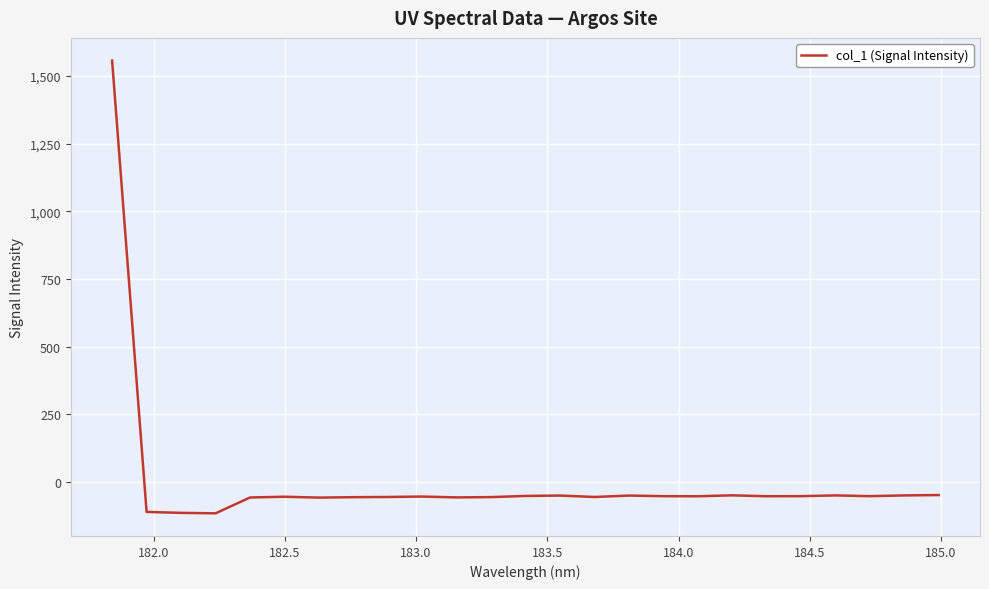

What is the greatest value displayed?

1557.1